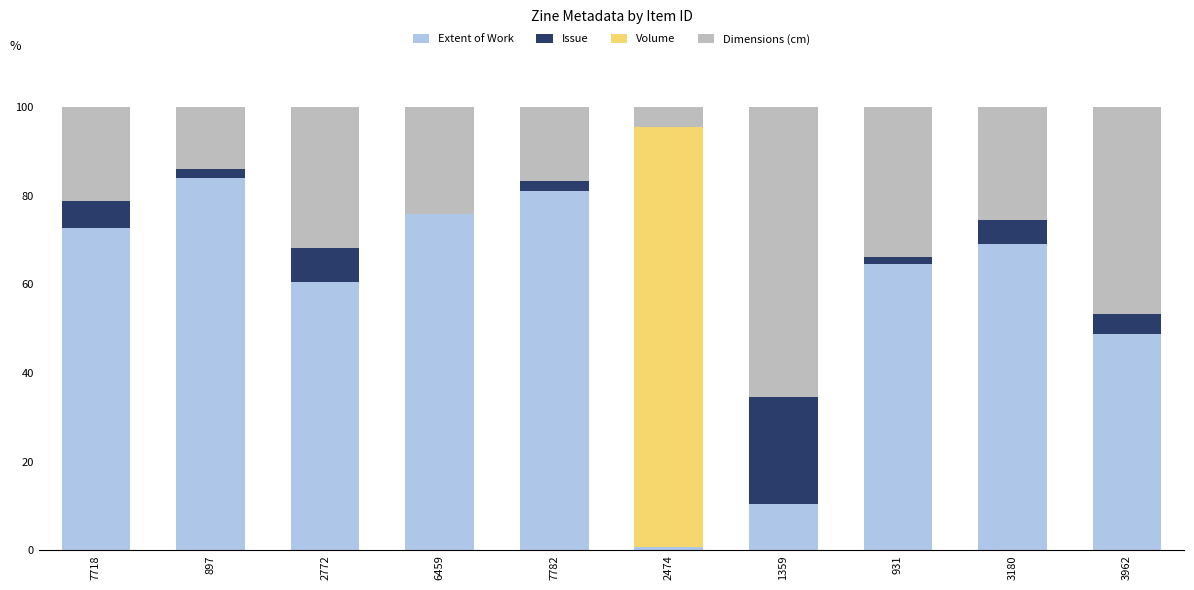

Is it true that Extent of Work equals 84.0 at 897?

True